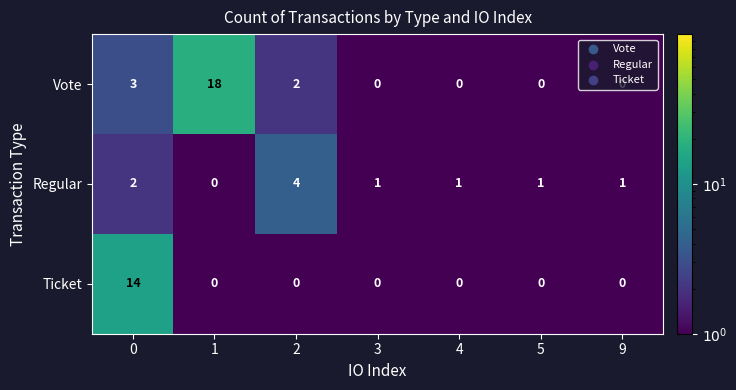

What is the difference between the maximum and minimum values in the Ticket series?

14